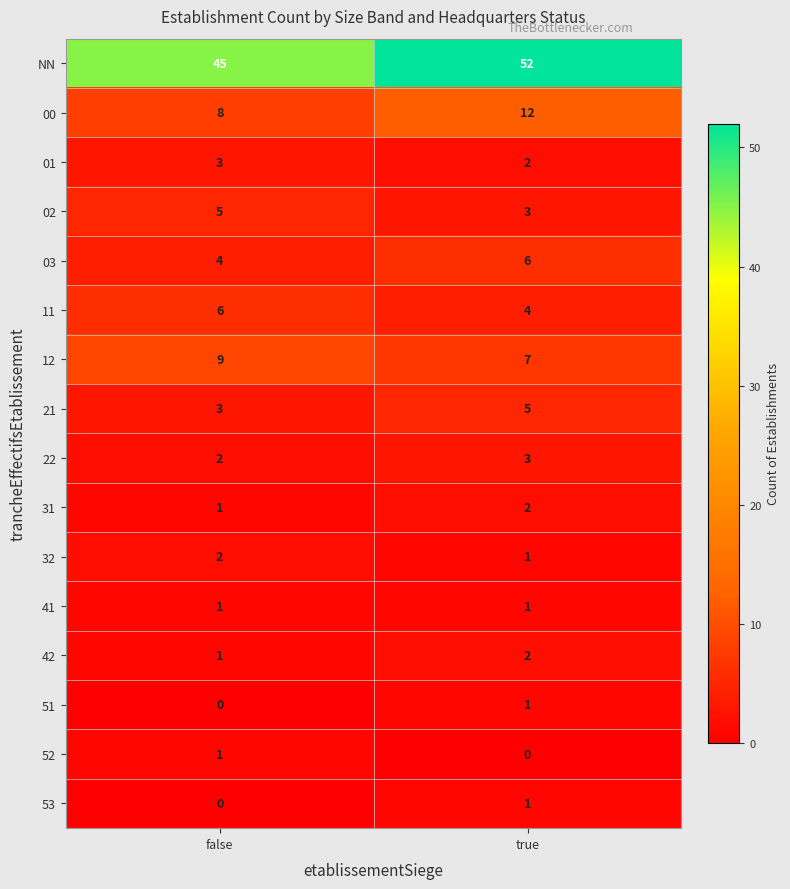

Which category has the highest value across all series?

true